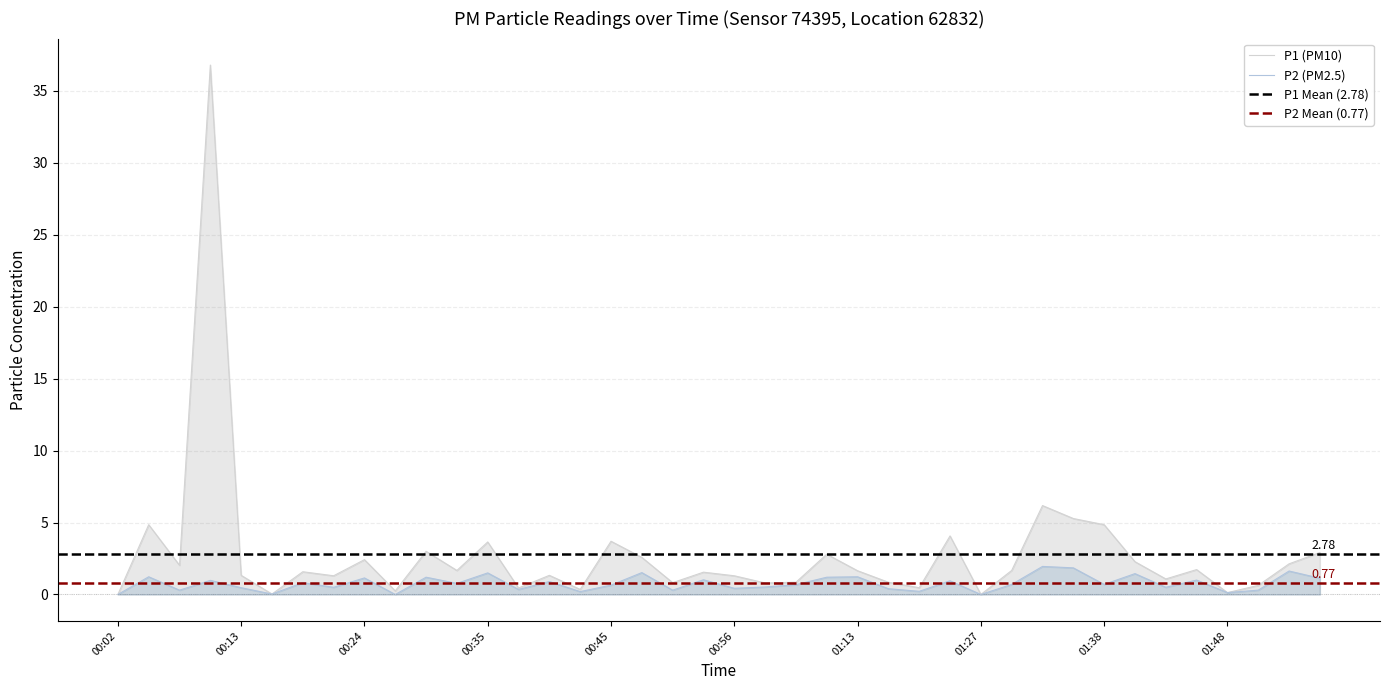

Which series has the largest total across all categories?

P1